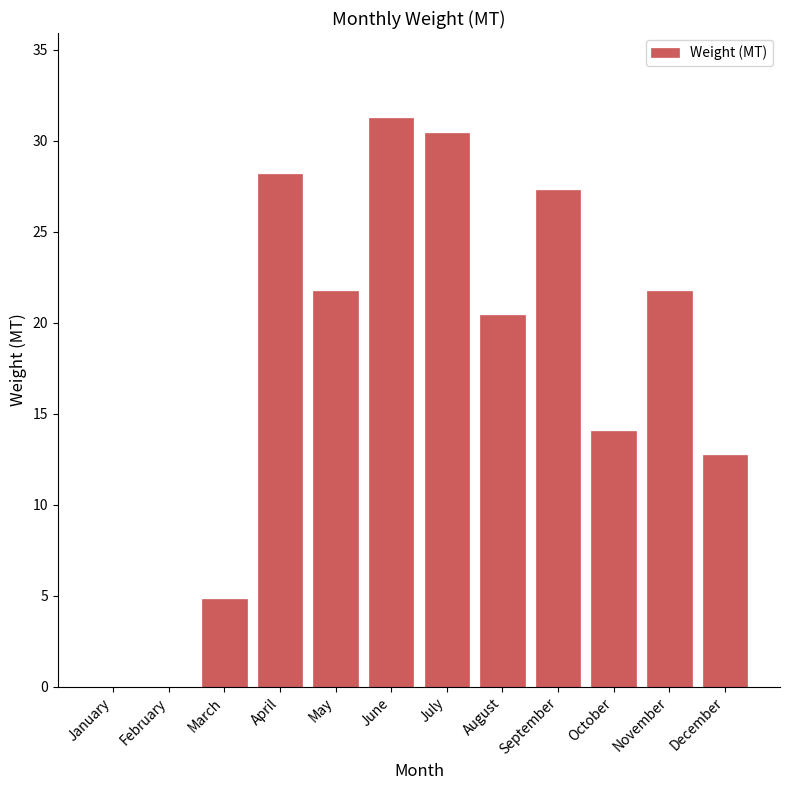

What is the sum of all values?

212.7